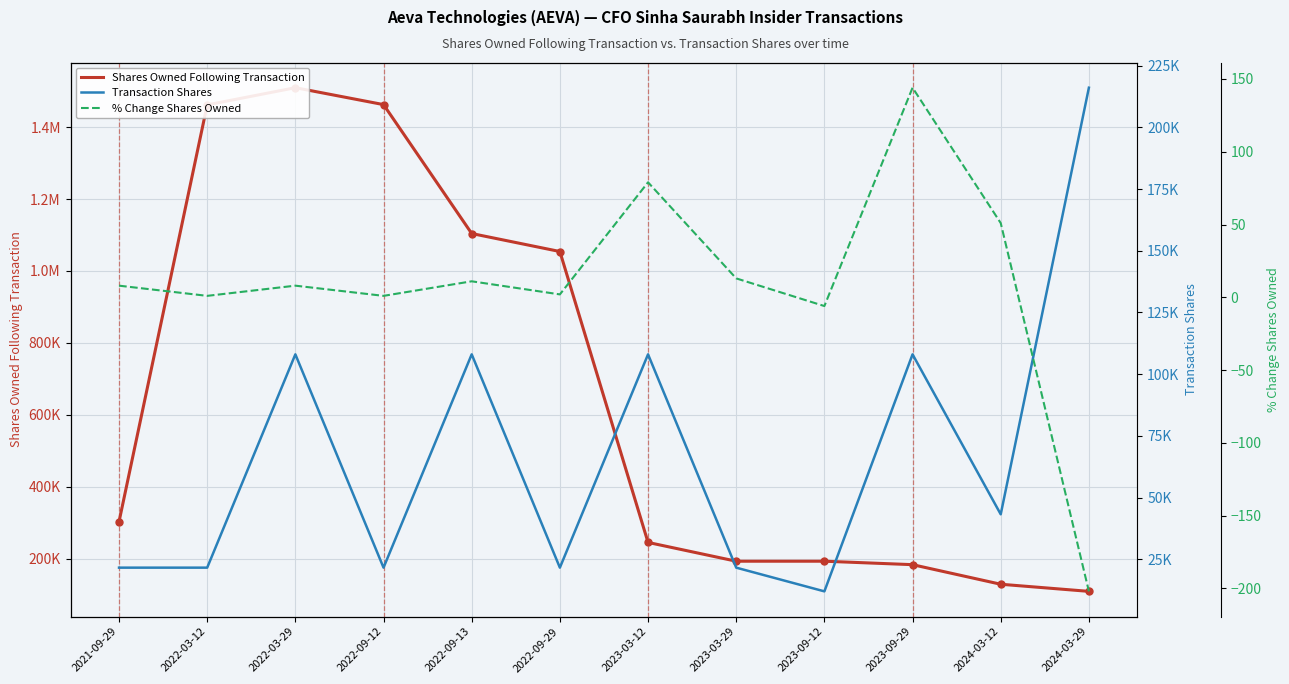

Rank the categories by % Change Shares Owned value from lowest to highest.

2024-03-29, 2023-09-12, 2022-03-12, 2022-09-12, 2022-09-29, 2021-09-29, 2022-03-29, 2022-09-13, 2023-03-29, 2024-03-12, 2023-03-12, 2023-09-29